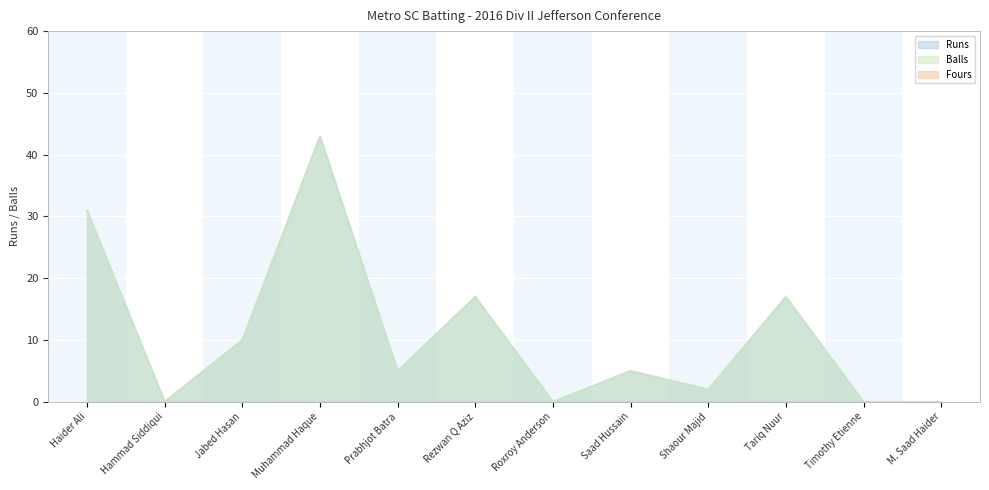

How many data points in Runs are above 5?

5